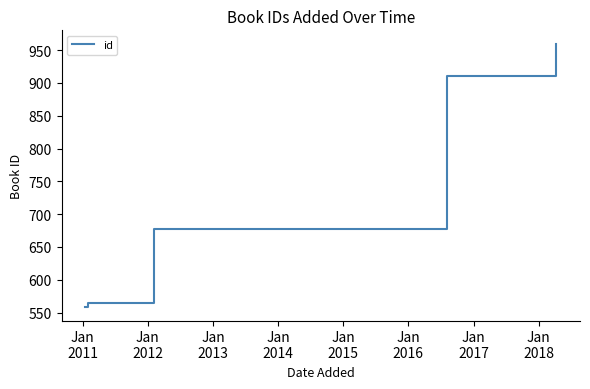

True or false: there are more than 0 points higher than both neighbors.

False